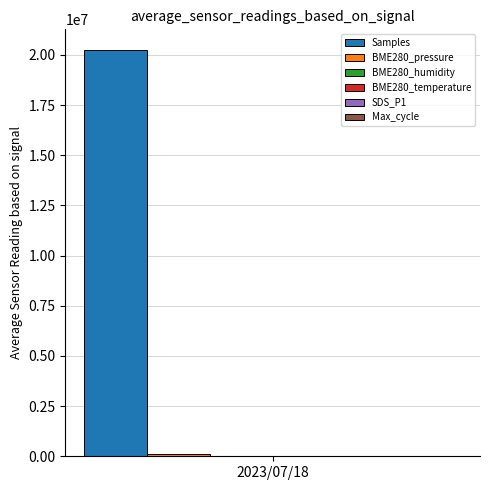

What is the maximum value shown in the chart?

20258699.2